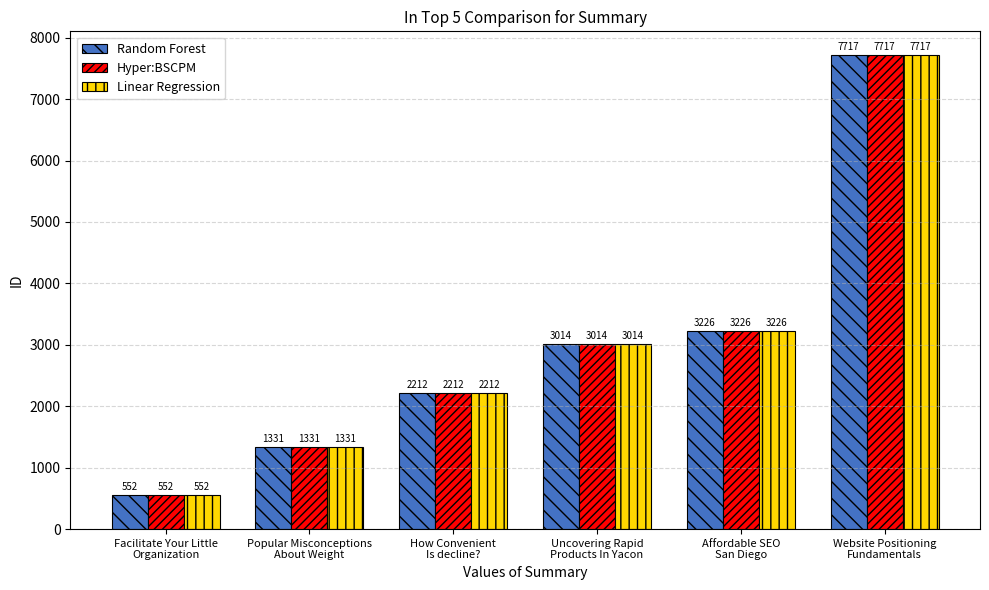

Reading right to left, transcribe all the data shown in this chart.

Random Forest: Website Positioning
Fundamentals=7717	Affordable SEO
San Diego=3226	Uncovering Rapid
Products In Yacon=3014	How Convenient
Is decline?=2212	Popular Misconceptions
About Weight=1331	Facilitate Your Little
Organization=552
Hyper:BSCPM: Website Positioning
Fundamentals=7717	Affordable SEO
San Diego=3226	Uncovering Rapid
Products In Yacon=3014	How Convenient
Is decline?=2212	Popular Misconceptions
About Weight=1331	Facilitate Your Little
Organization=552
Linear Regression: Website Positioning
Fundamentals=7717	Affordable SEO
San Diego=3226	Uncovering Rapid
Products In Yacon=3014	How Convenient
Is decline?=2212	Popular Misconceptions
About Weight=1331	Facilitate Your Little
Organization=552